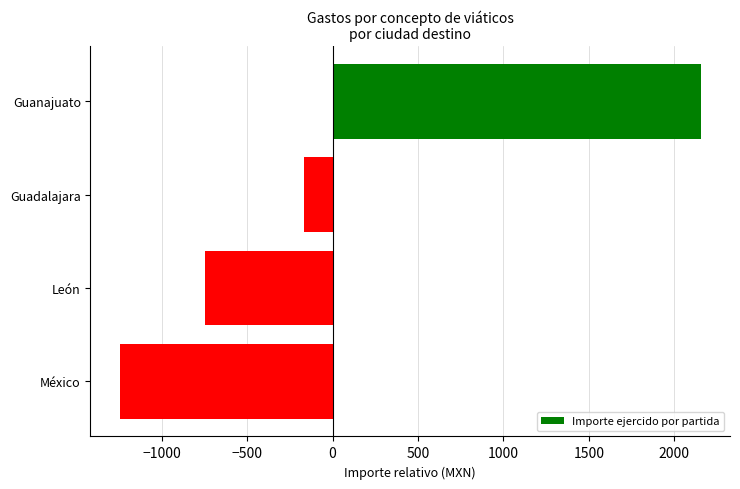

What is the change in value from Guanajuato to León?

-2901.5